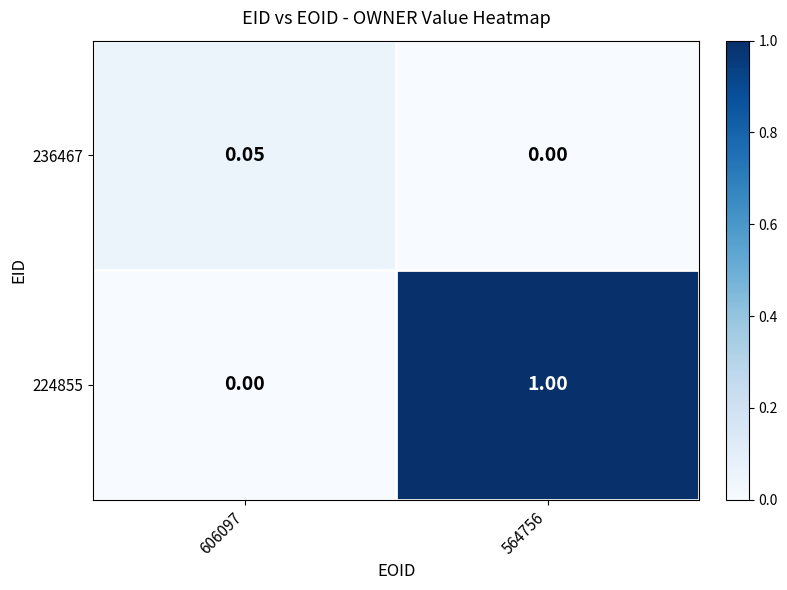

Which series changed the most between 606097 and 564756?

224855